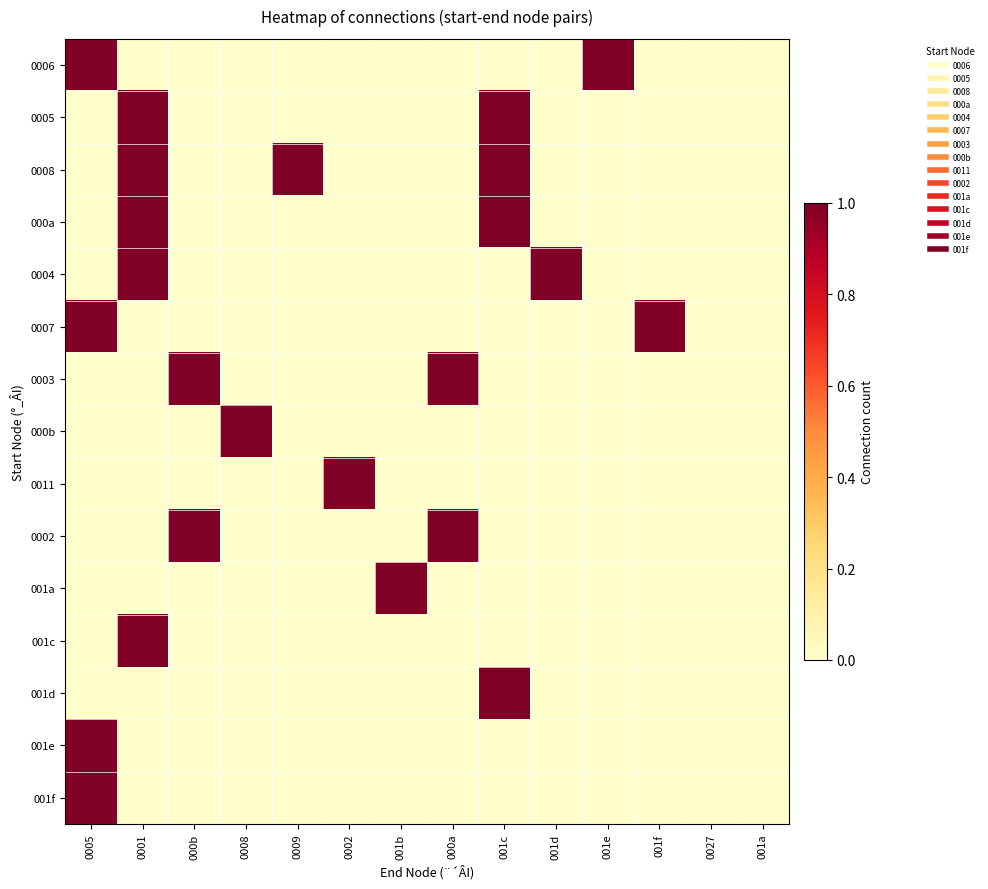

What is the maximum value shown in the chart?

1